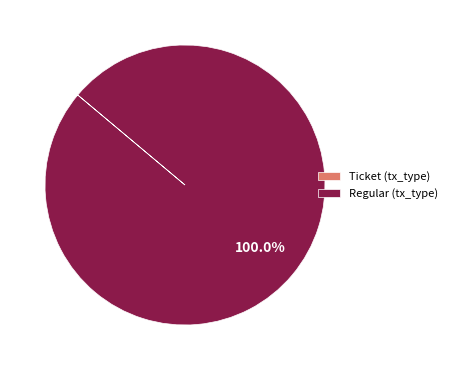

What is the majority slice?

Regular (tx_type)